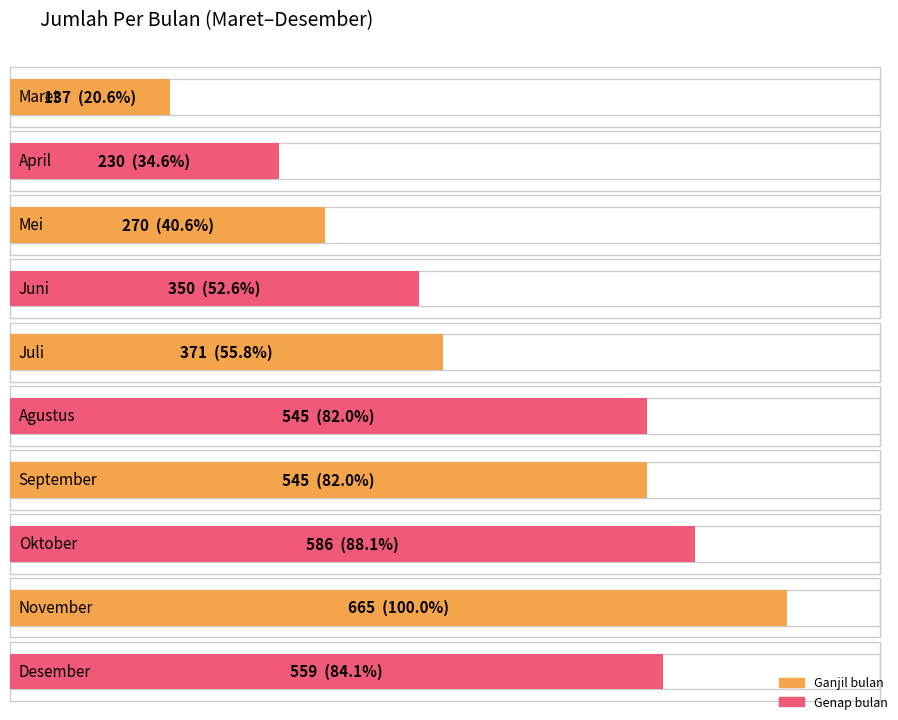

The value at Juni is 540. True or false?

False